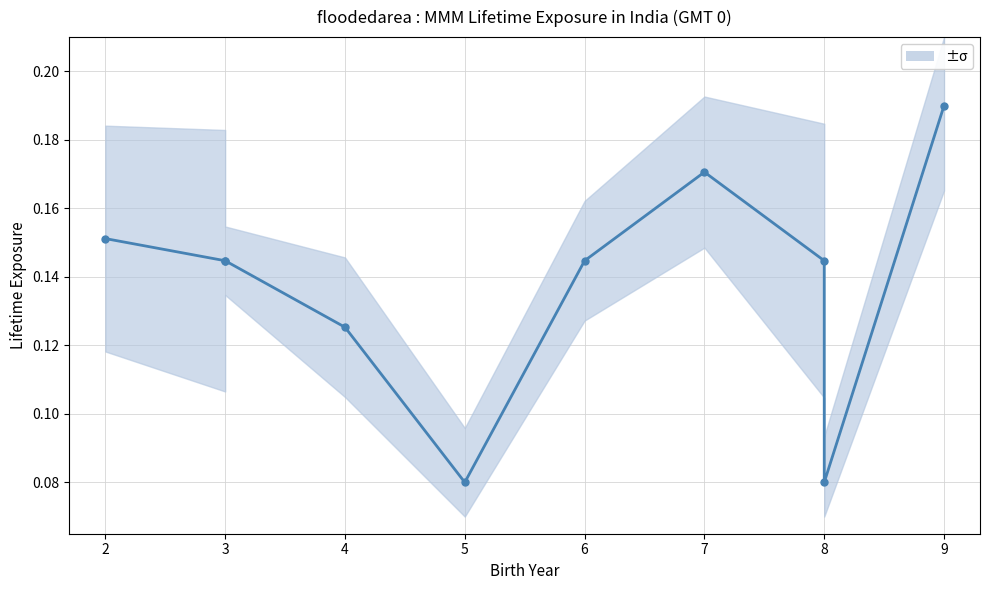

How many distinct data groups are displayed?

1